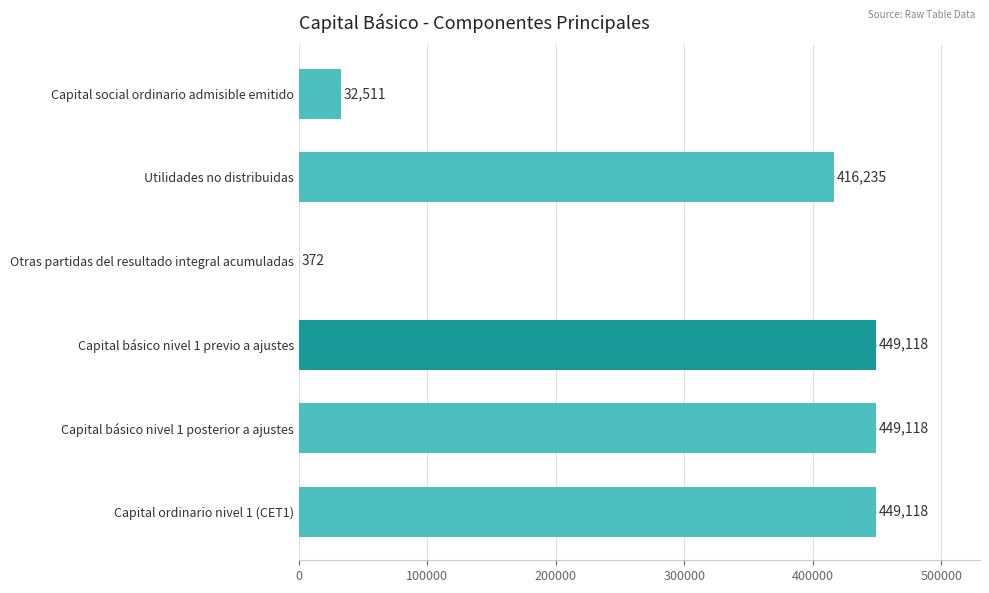

Reading top to bottom, list all the values displayed in this chart.

Capital social ordinario admisible emitido=32511	Utilidades no distribuidas=416235	Otras partidas del resultado integral acumuladas=372	Capital básico nivel 1 previo a ajustes=449118	Capital básico nivel 1 posterior a ajustes=449118	Capital ordinario nivel 1 (CET1)=449118